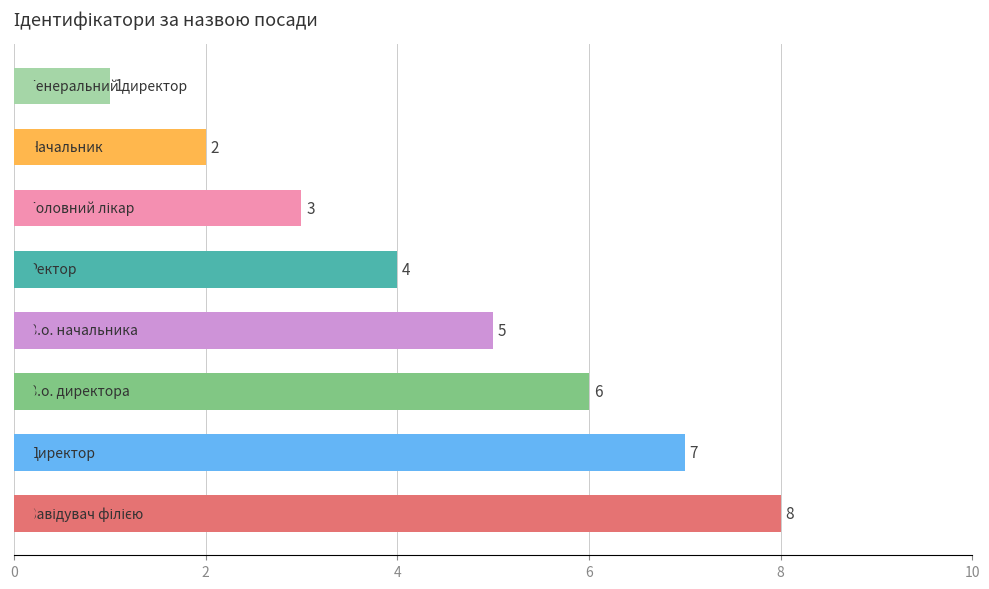

What is the difference between the second highest and minimum values?

6